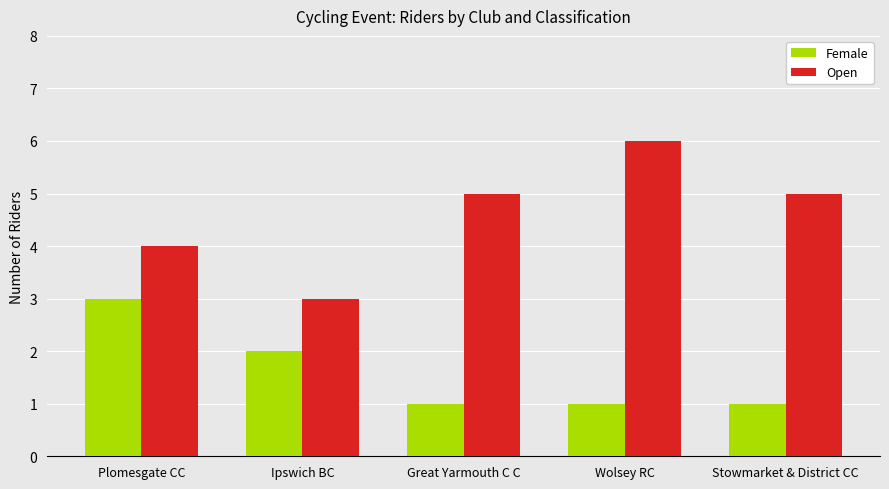

What is the difference between the maximum and minimum values in the Open series?

3